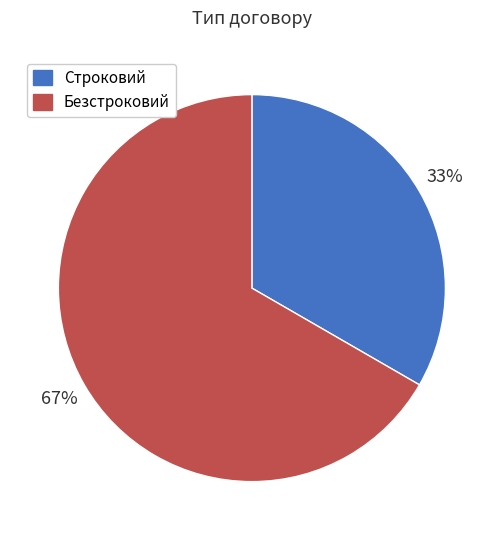

How many slices are in this pie chart?

2